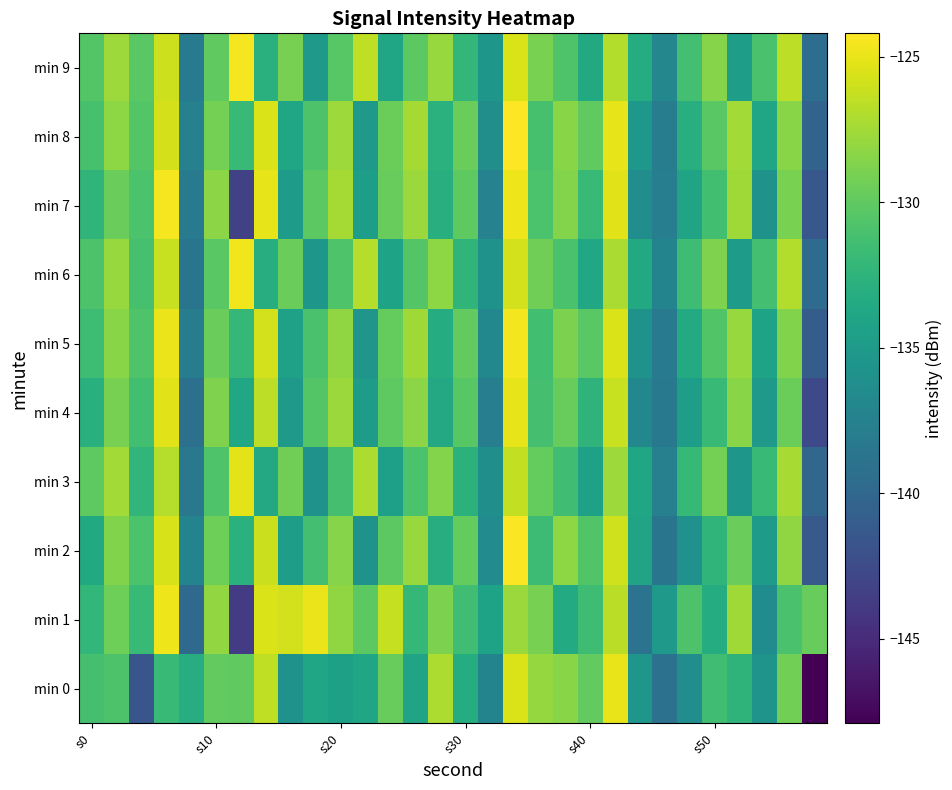

Which series has the largest total across all categories?

min 9